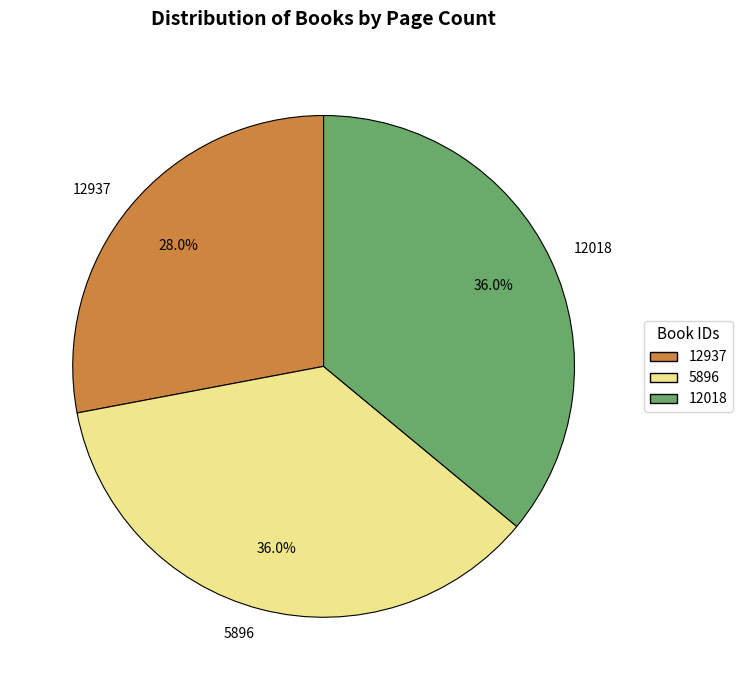

Is there a majority slice in this chart?

No